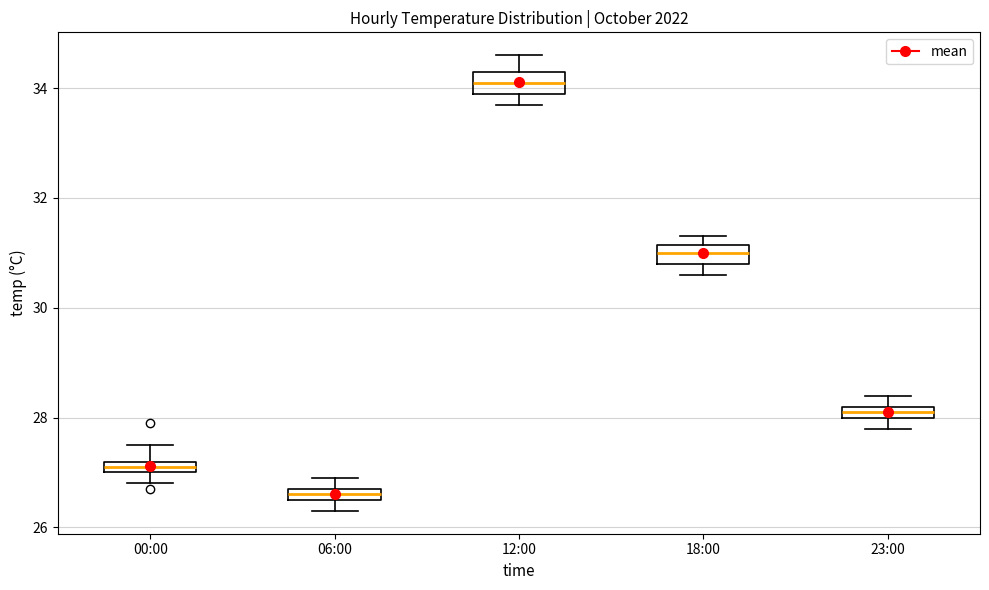

Where is the lower edge of the box for 23:00 on the y-axis? The values are not printed on the chart, so give them approximately, as read against the axis.

28.0